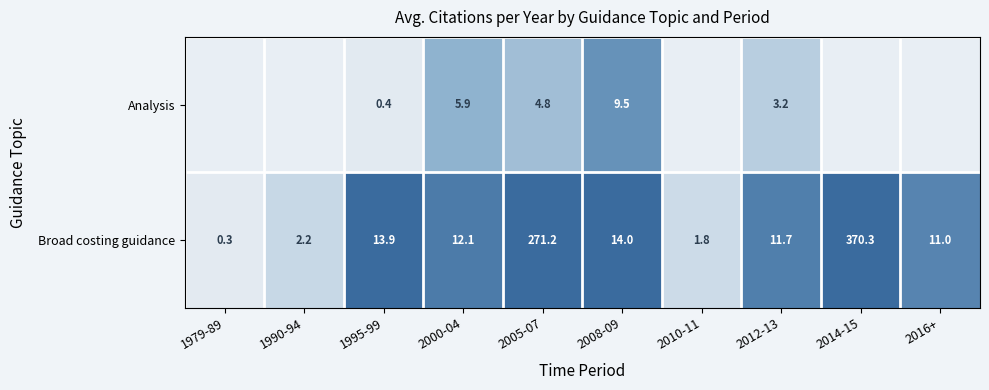

Which category has the lowest value in the Broad costing guidance series?

1979-89